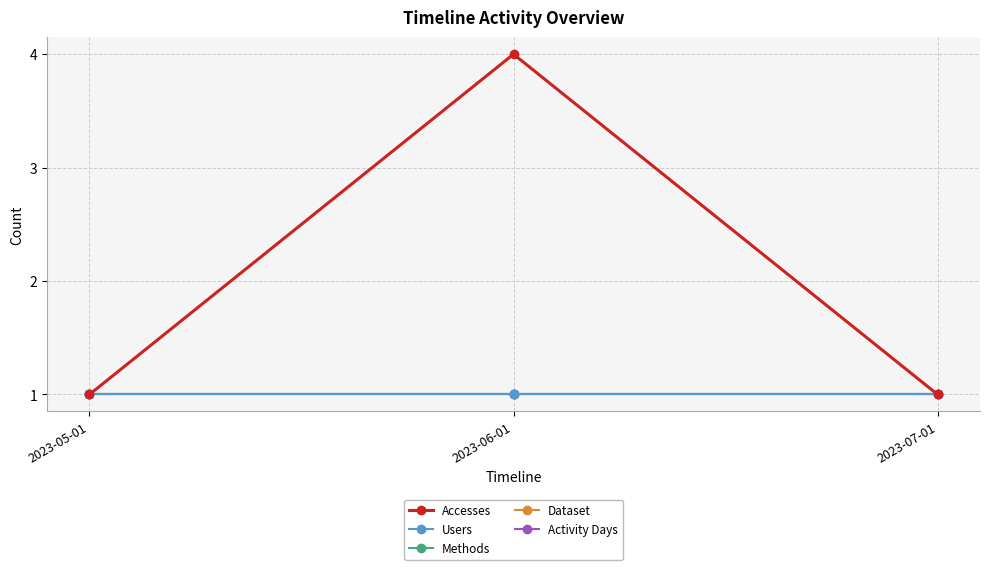

What is the label of the 3rd point from the right?

2023-05-01